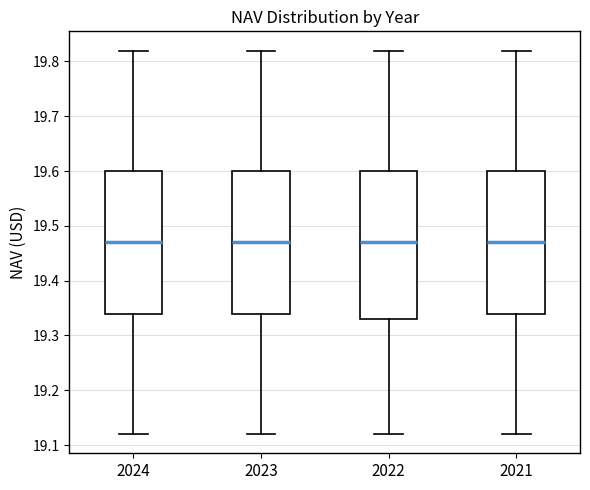

Comparing the boxes themselves (not the whiskers), which one is the tallest?

2022